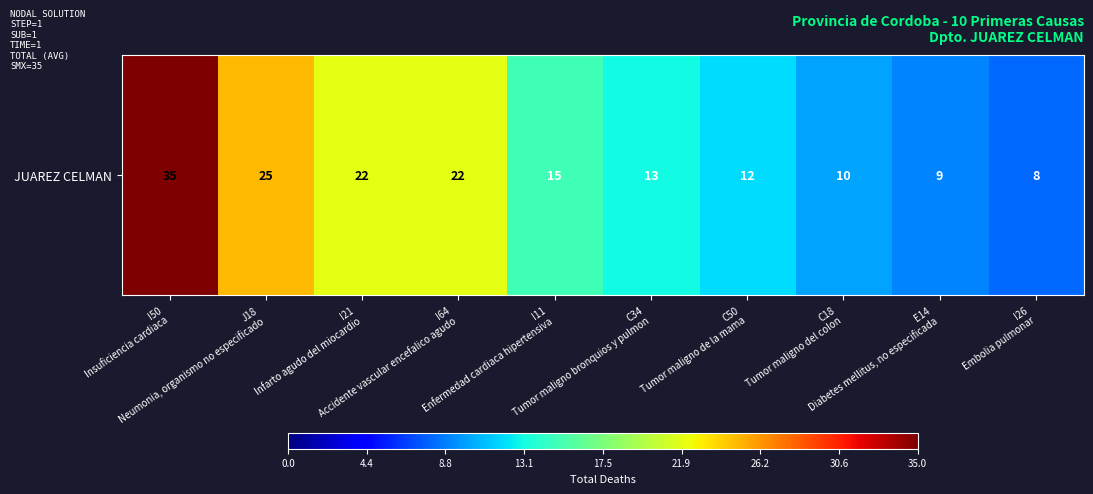

What is the difference between the second highest and minimum values?

17